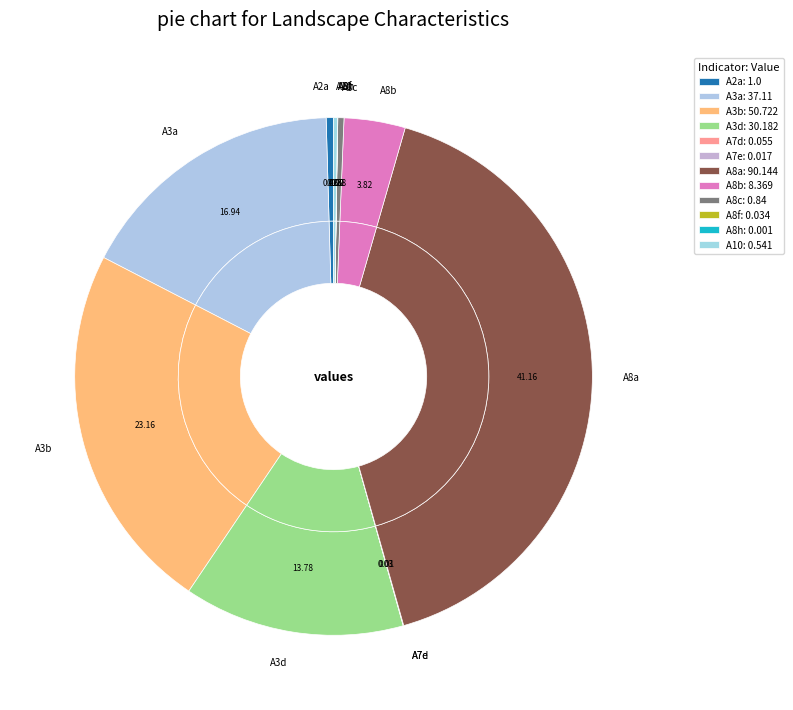

Is there a majority slice in this chart?

No